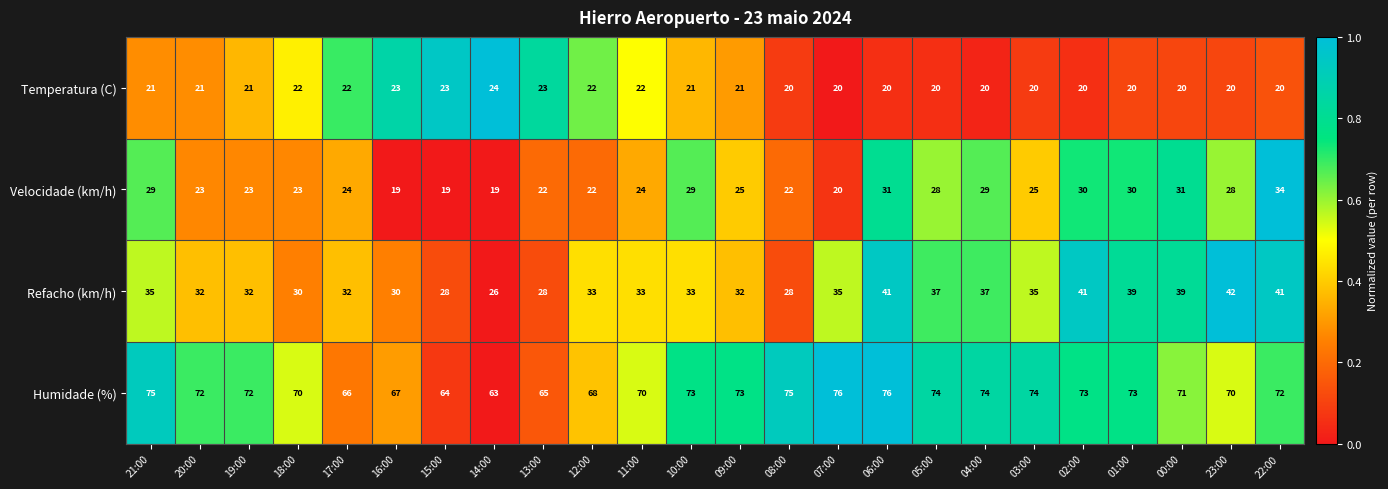

At 10:00, list the series in order from smallest to largest.

Temperatura (C), Velocidade (km/h), Refacho (km/h), Humidade (%)